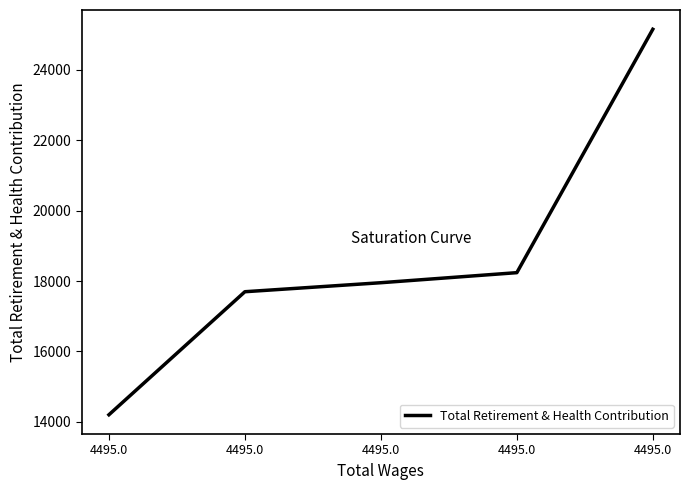

Does the chart display data point markers on the line(s)?

No